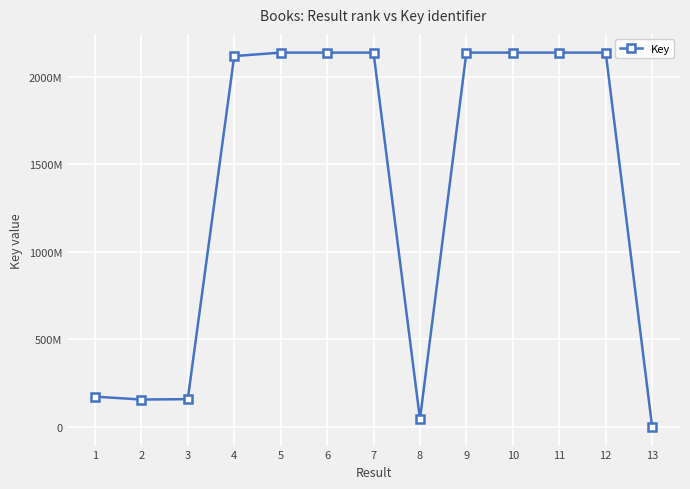

Does the chart have visible grid lines?

Yes